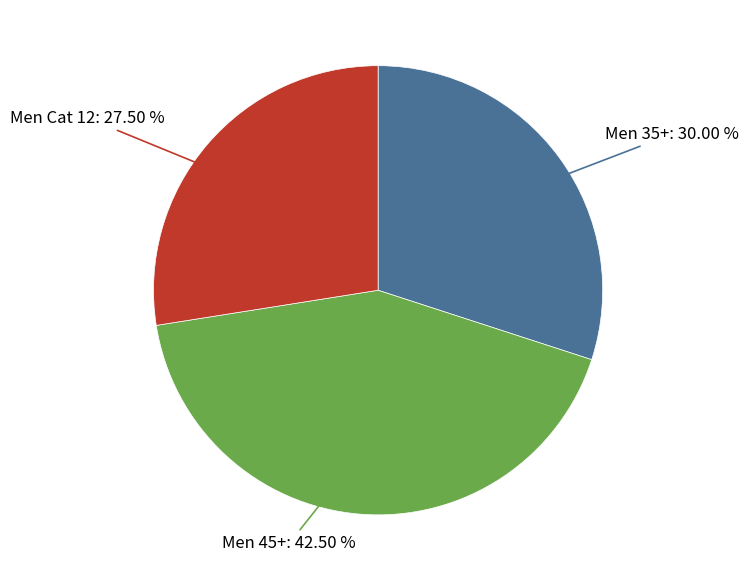

Is there any slice that represents more than half of the pie?

No